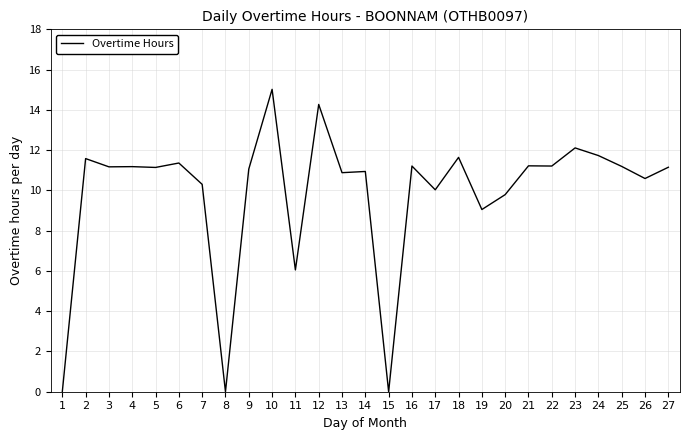

Where is the data nearest to the value 7?

11